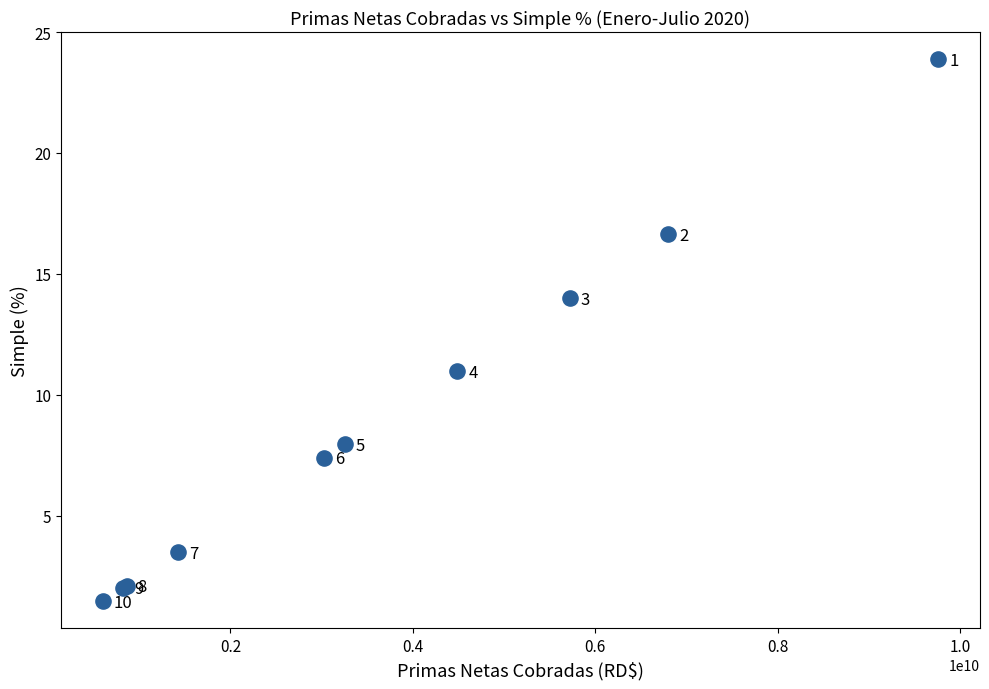

What Y value in the scatter plot is closest to 12?

11.0